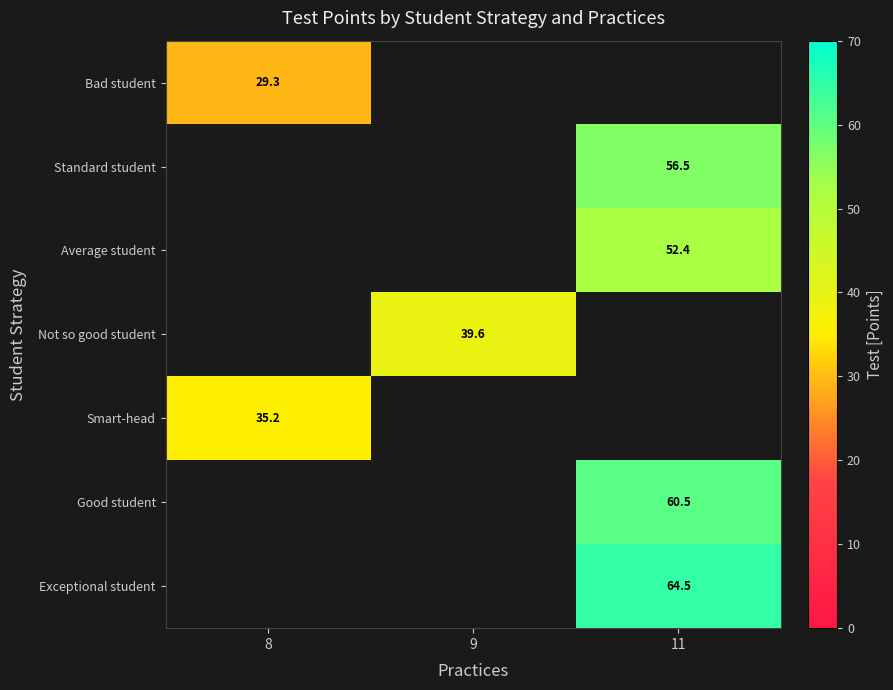

List the labels in order of Average student value, smallest first.

8, 9, 11